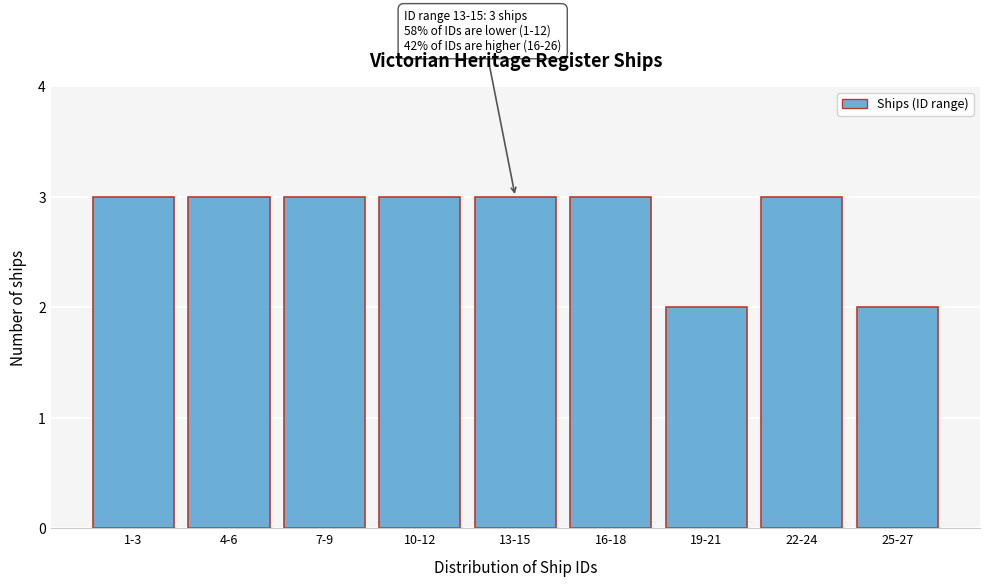

Reading right to left, extract all data points from this chart.

25-27=2	22-24=3	19-21=2	16-18=3	13-15=3	10-12=3	7-9=3	4-6=3	1-3=3